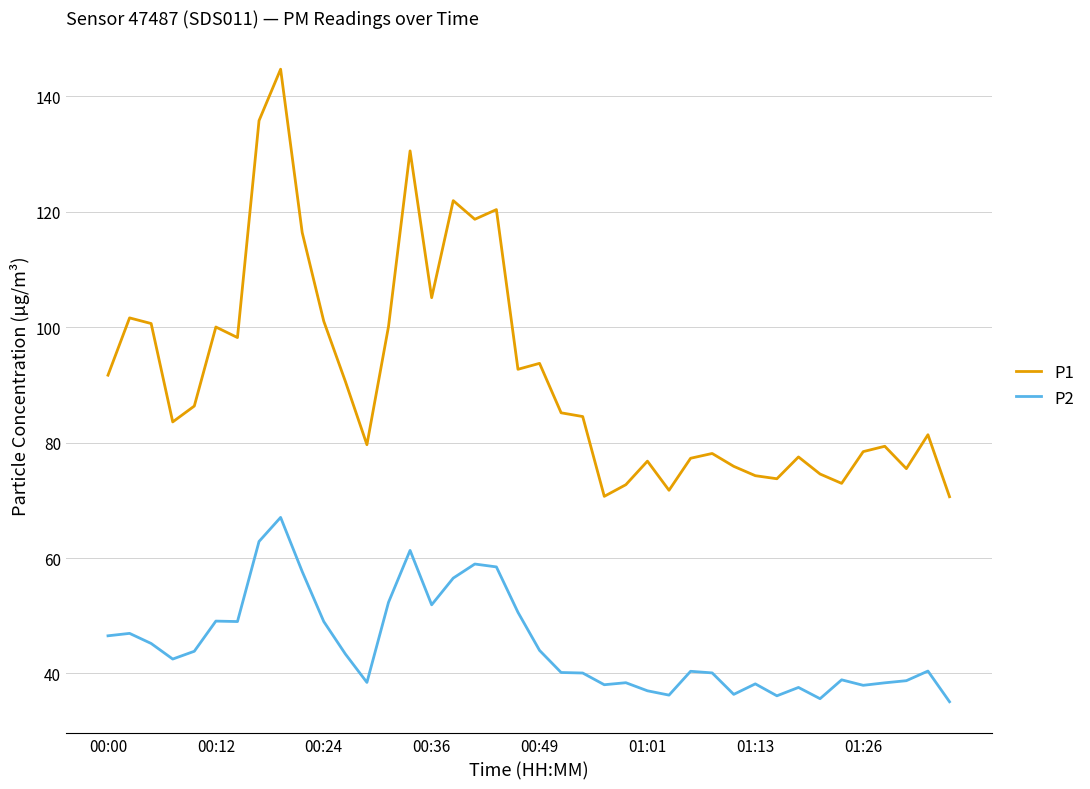

Which series has the largest total across all categories?

P1